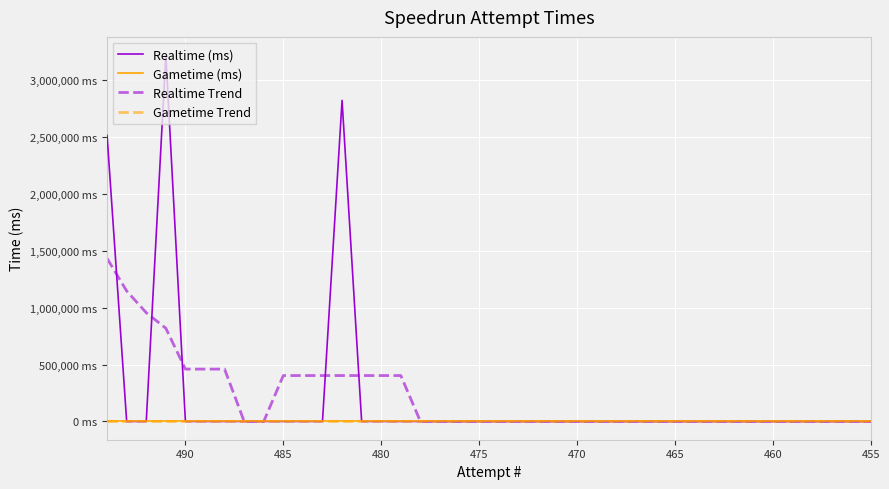

Which series has the largest total across all categories?

Realtime Trend